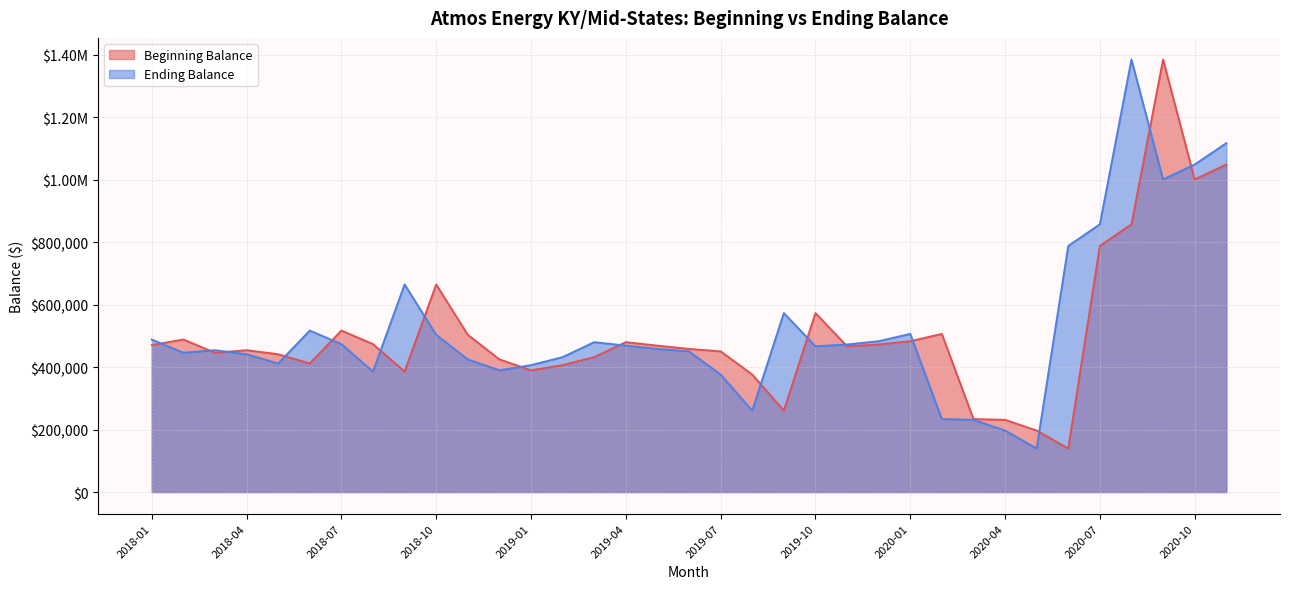

At which category does Beginning Balance reach its first local peak?

2018-02